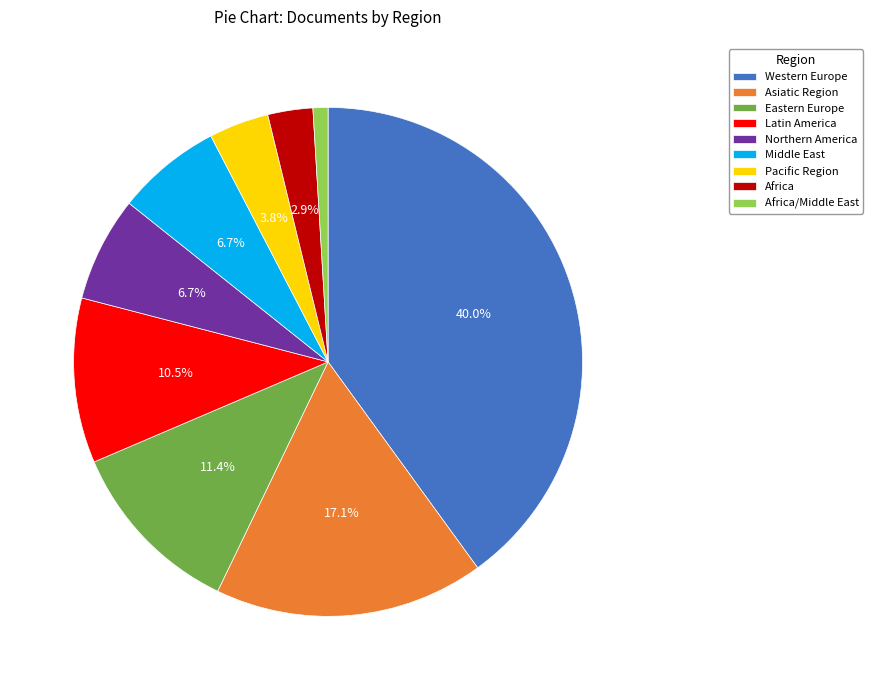

Do Eastern Europe and Middle East together represent more than half of the pie?

No